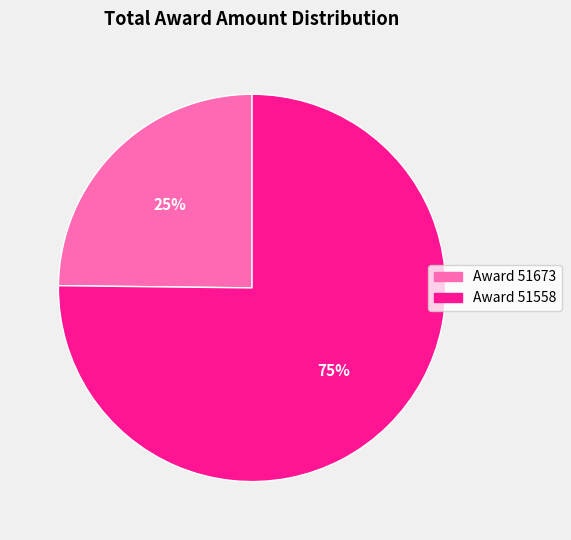

Does any single category account for the majority?

Yes